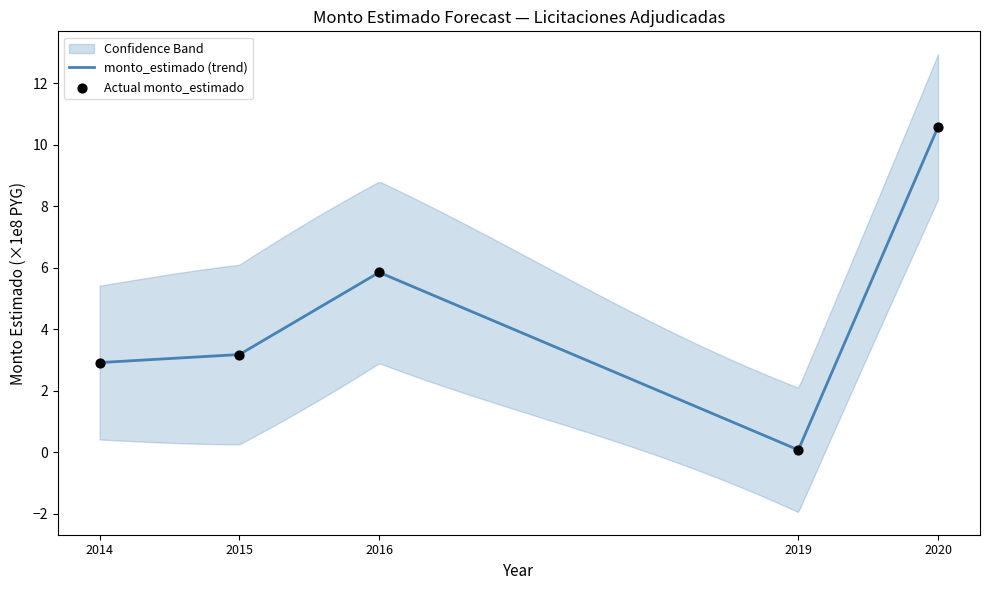

What is the ratio of the value at 2014 to the value at 2015?

0.9